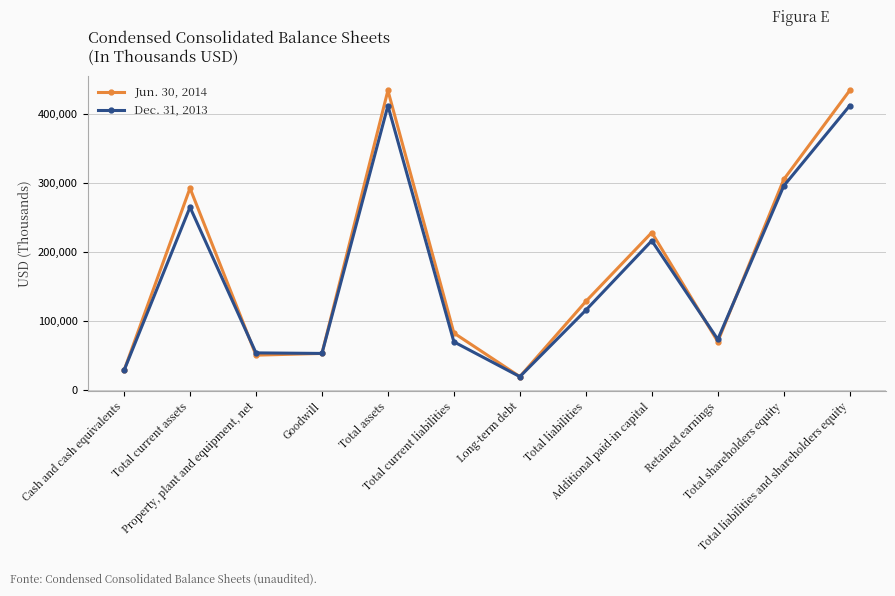

Is it true that Jun. 30, 2014 equals 305211 at Total shareholders equity?

True